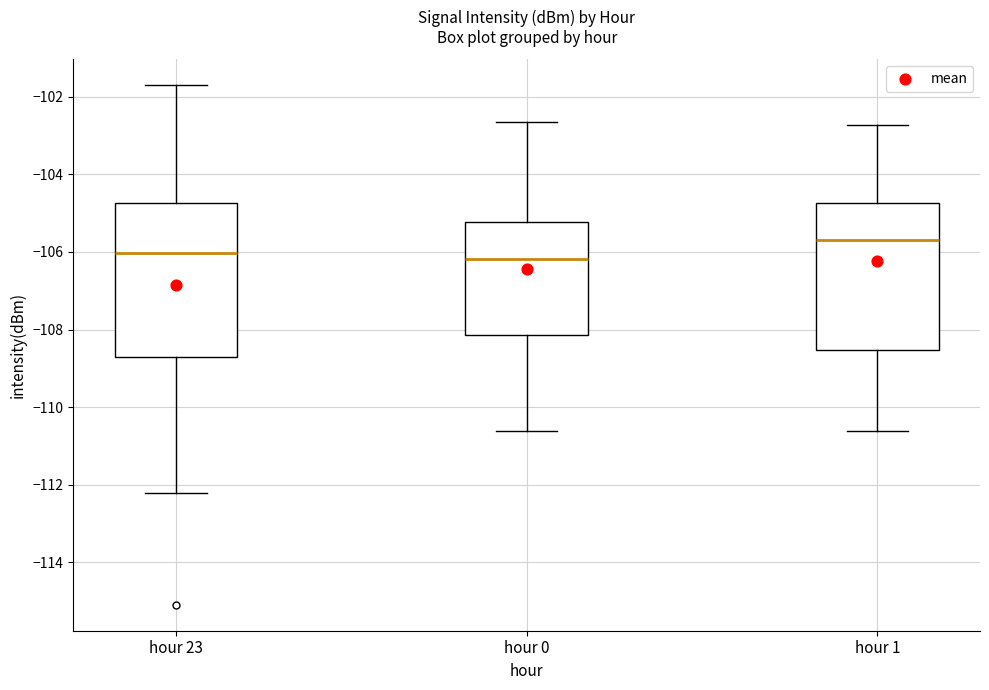

Reading left to right, transcribe this box plot: for each box, give where its median line is, the range the box spans, and where its two whiskers end, as read against the y-axis. The values are not printed on the chart, so give them approximately, as read against the axis.

hour 23: median -106.0, box -108.8 to -104.8, whiskers -112.2 to -101.8
hour 0: median -106.2, box -108.2 to -105.2, whiskers -110.6 to -102.6
hour 1: median -105.8, box -108.6 to -104.8, whiskers -110.6 to -102.8